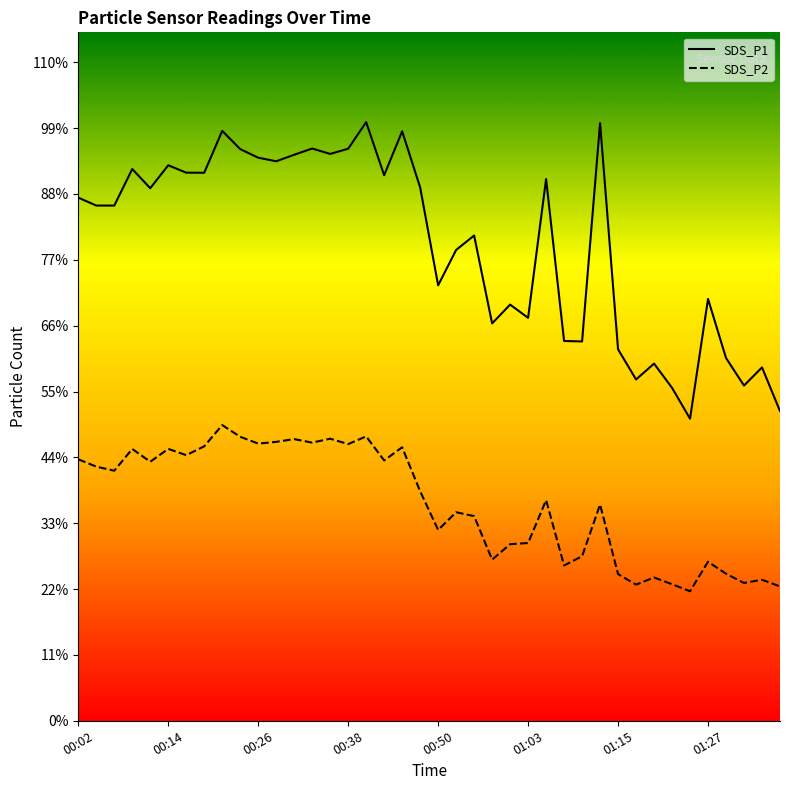

What is the lowest value of the SDS_P1 series?

321.6